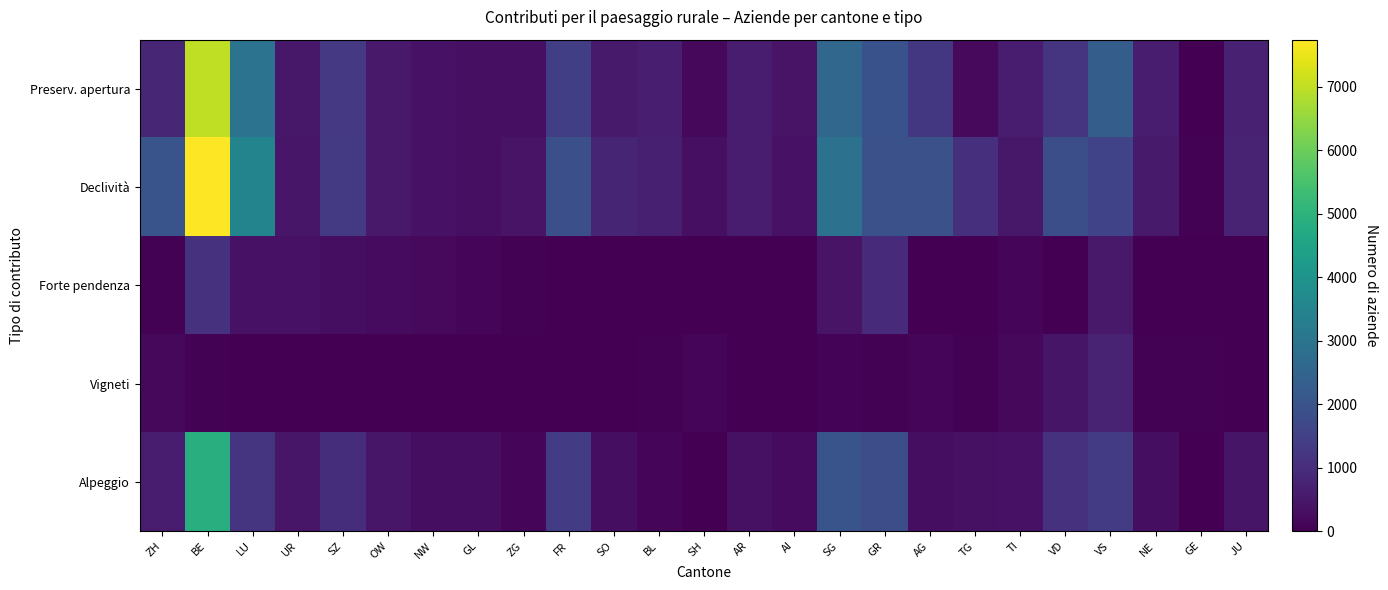

What is the difference between the highest and lowest values at JU?

748